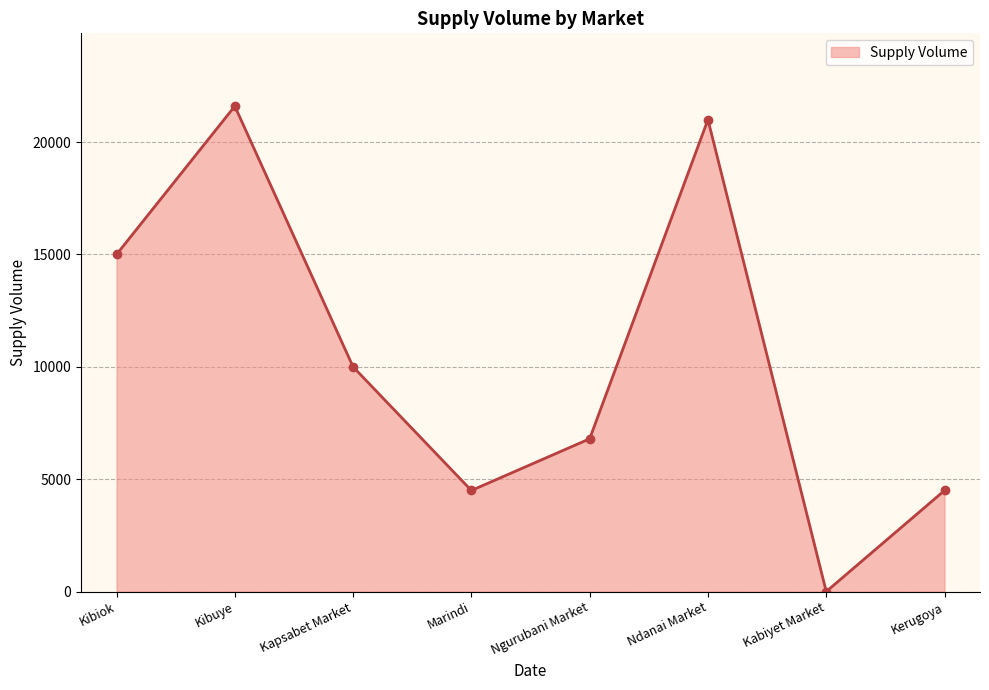

Reading right to left, extract all data points from this chart.

4500	2	21000	6800	4500	10000	21600	15000